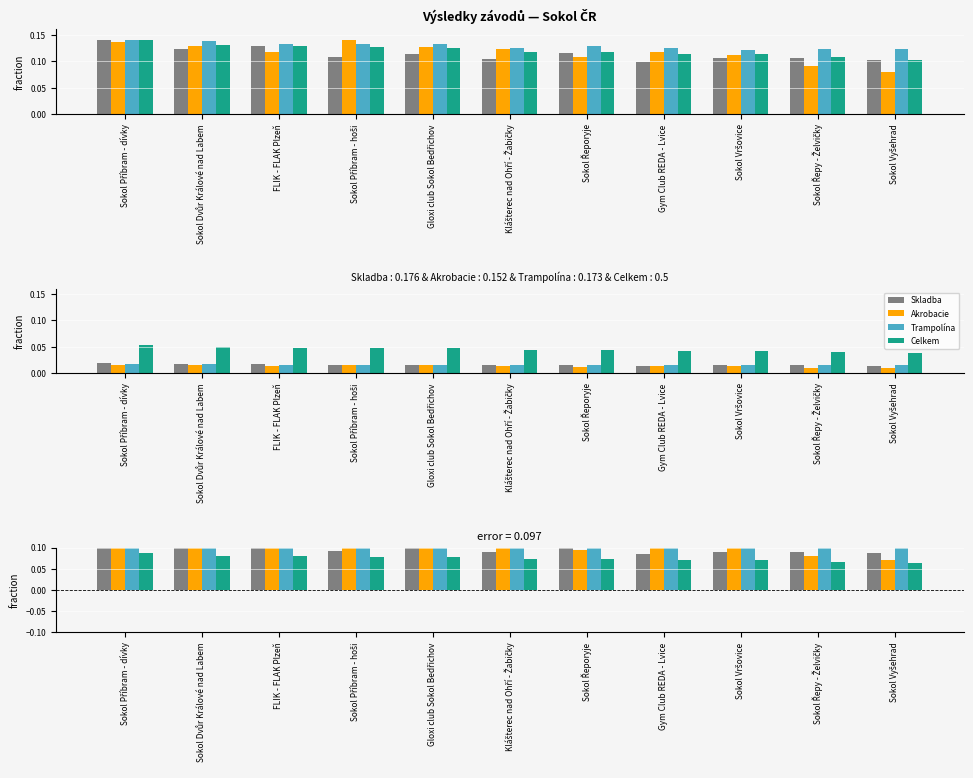

True or false: Akrobacie has a value of 0.0 at Sokol Dvůr Králové nad Labem.

False